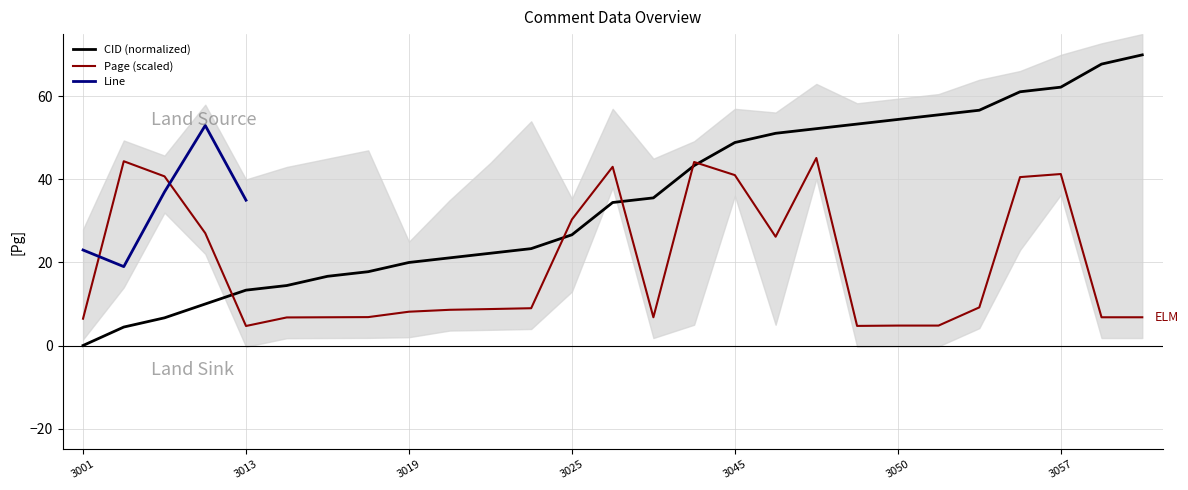

What is the difference between the highest and lowest values at 3025?

3.7